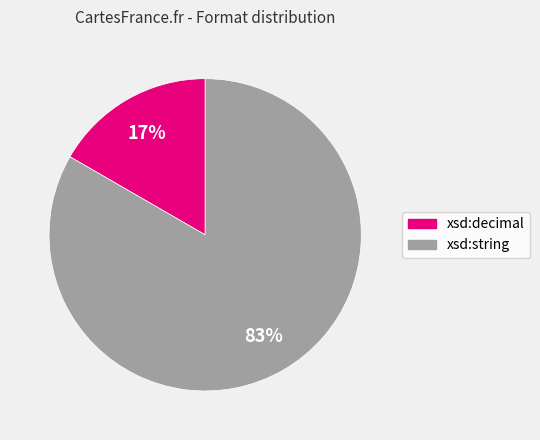

How many segments does this pie chart have?

2